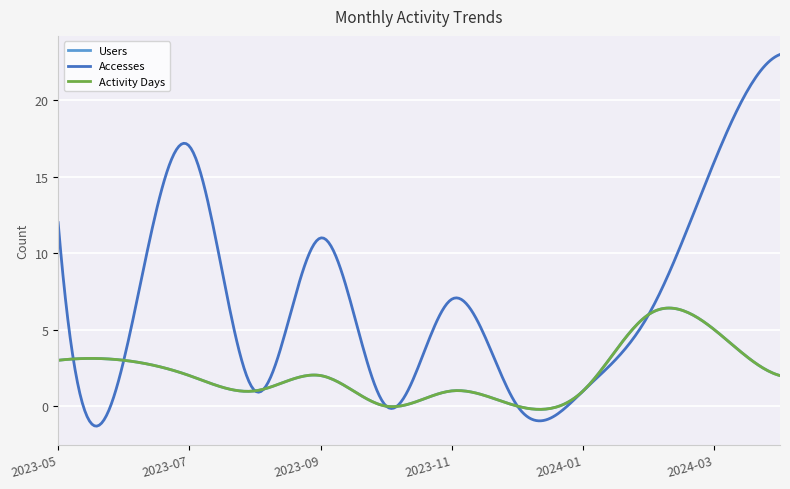

True or false: Activity Days and Users cross at least once.

False